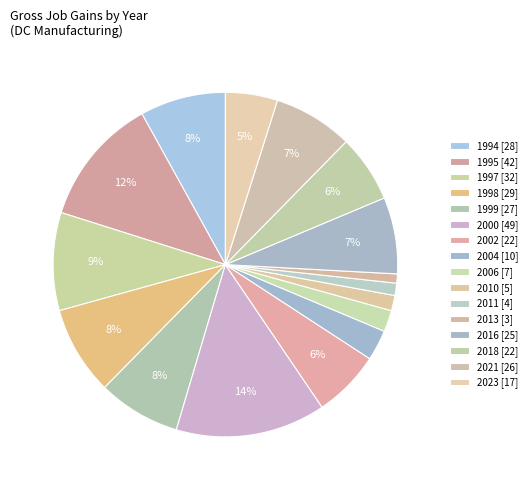

Count the number of slices in the pie.

16